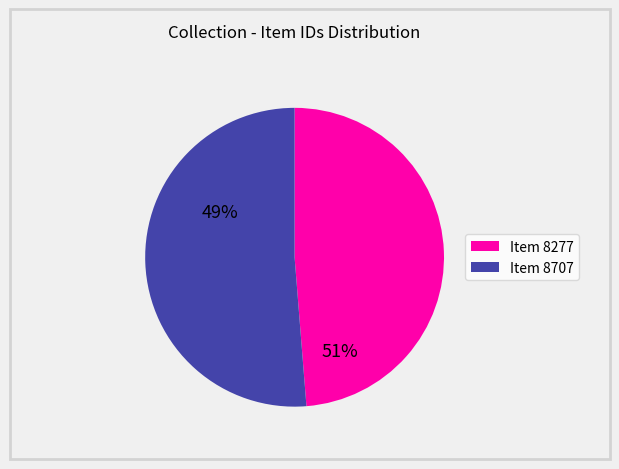

Count the number of slices in the pie.

2